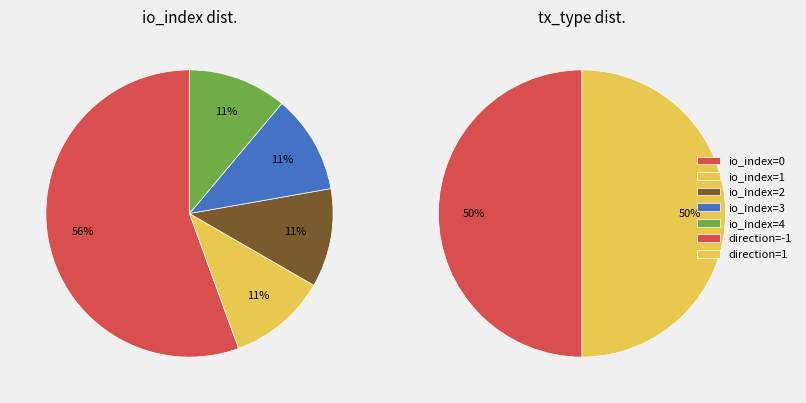

True or false: Regular accounts for 25% of the total.

False